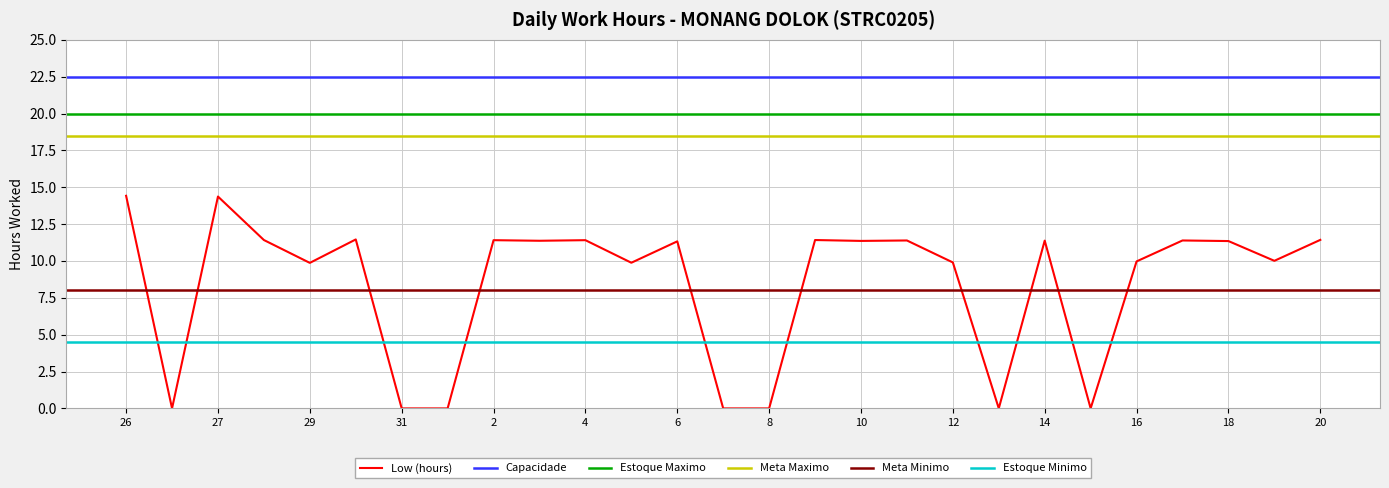

True or false: the data shows 6.7 at 1.

False